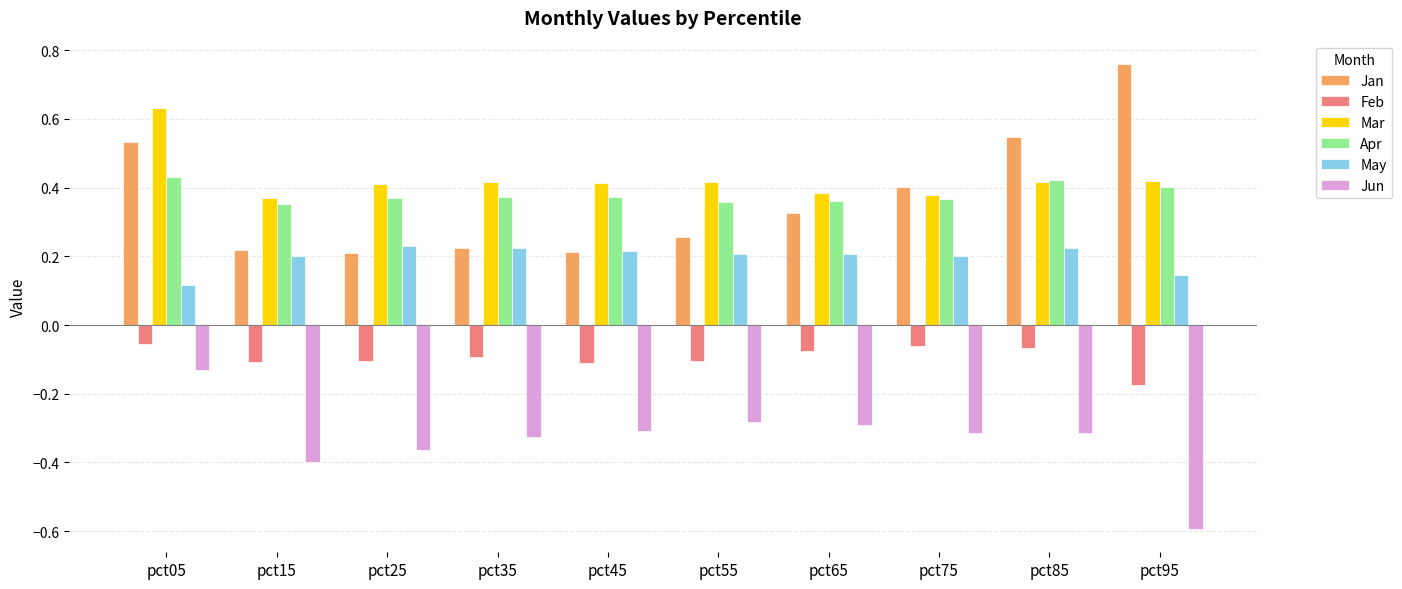

The value of Mar at pct65 is 0.4. True or false?

True